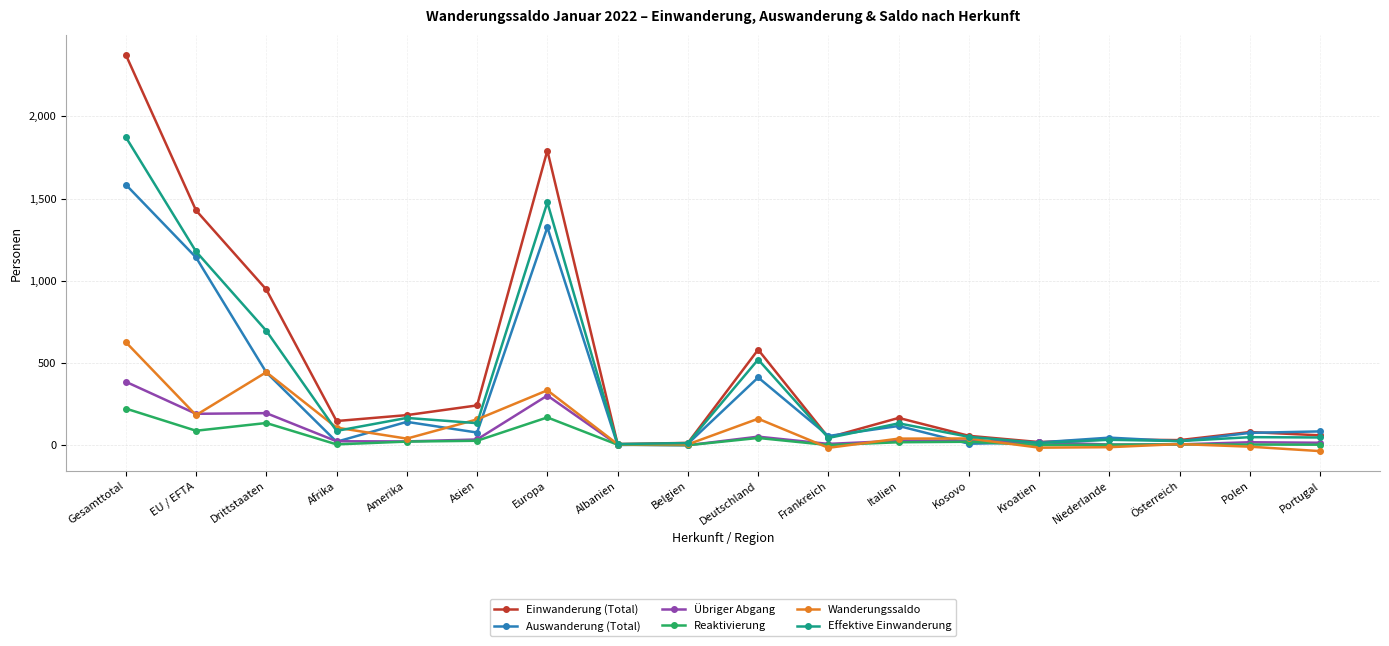

Where is the first local maximum for Reaktivierung?

Drittstaaten